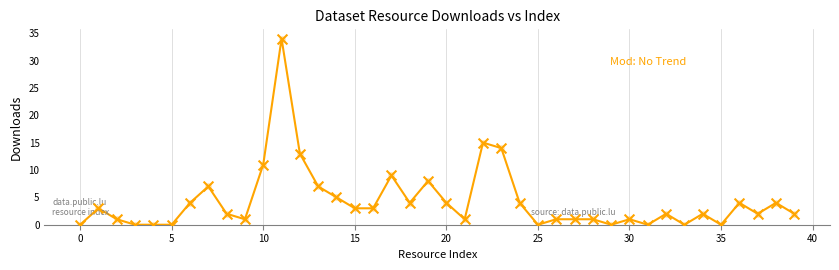

What is the difference between the maximum and minimum values?

34